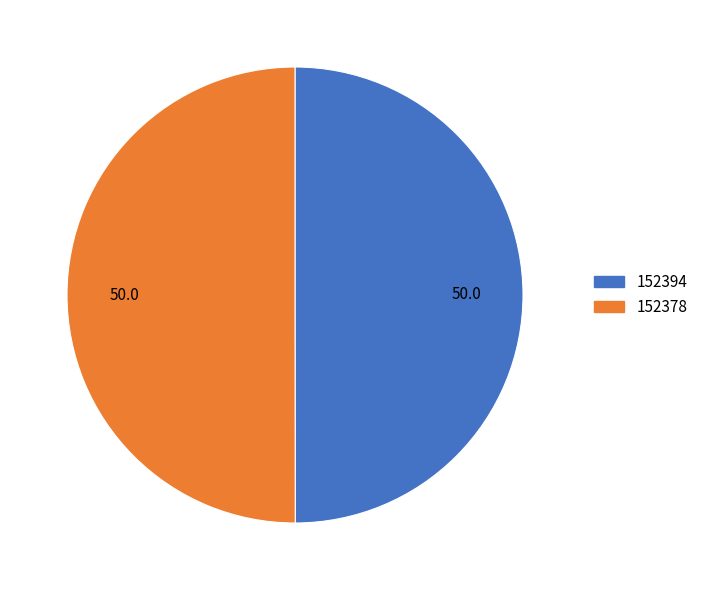

Is it true that 152378 is 62% of the pie?

False